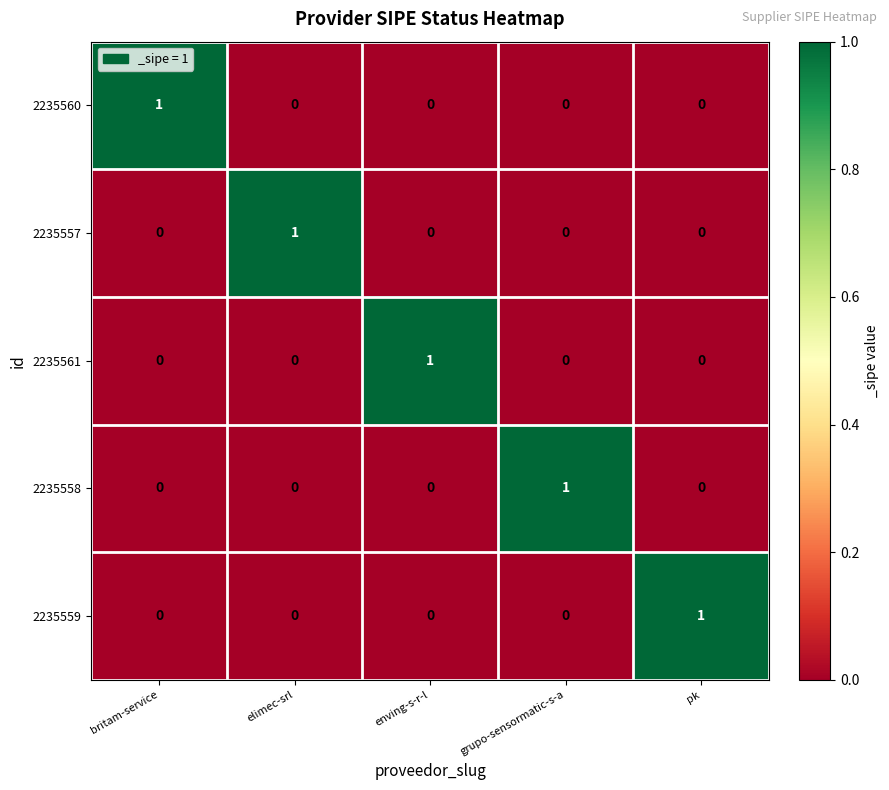

Is the value of 2235560 at britam-service greater than the value of 2235558 at enving-s-r-l?

Yes